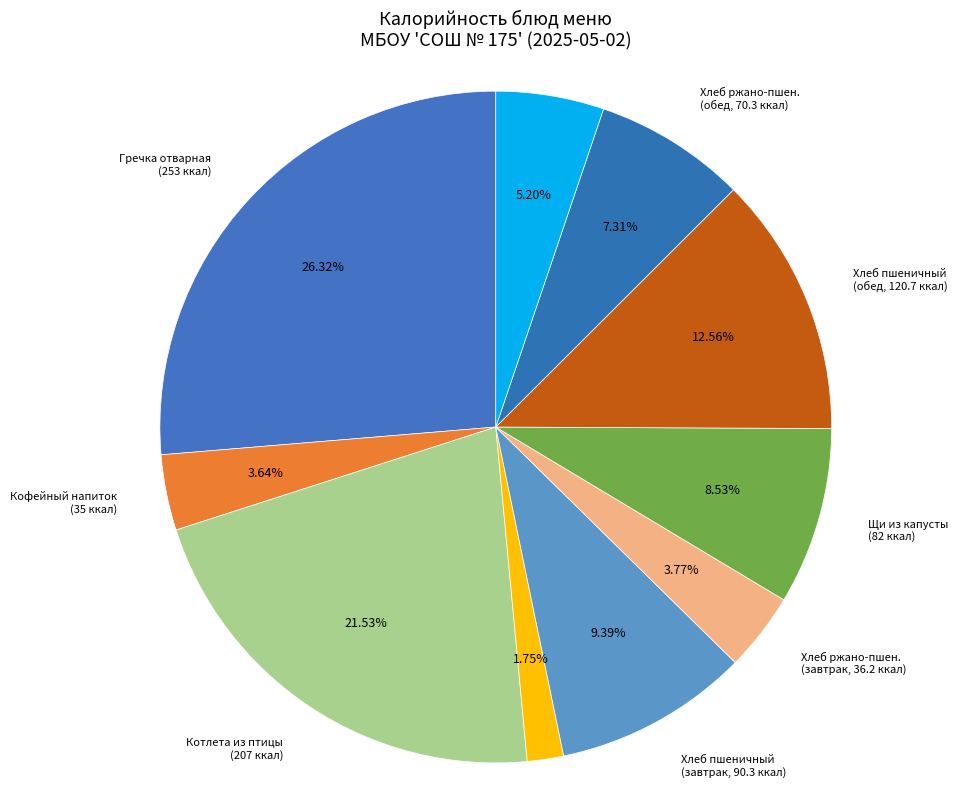

Is there a majority slice in this chart?

No